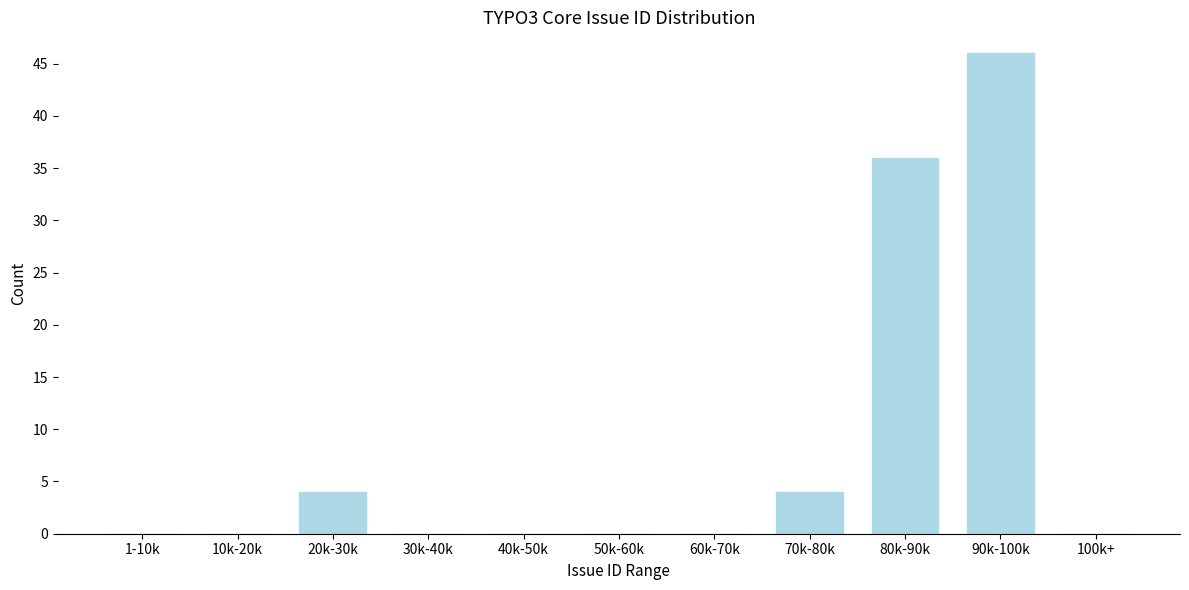

Reading right to left, what are all the values shown in this chart?

100k+=0	90k-100k=46	80k-90k=36	70k-80k=4	60k-70k=0	50k-60k=0	40k-50k=0	30k-40k=0	20k-30k=4	10k-20k=0	1-10k=0